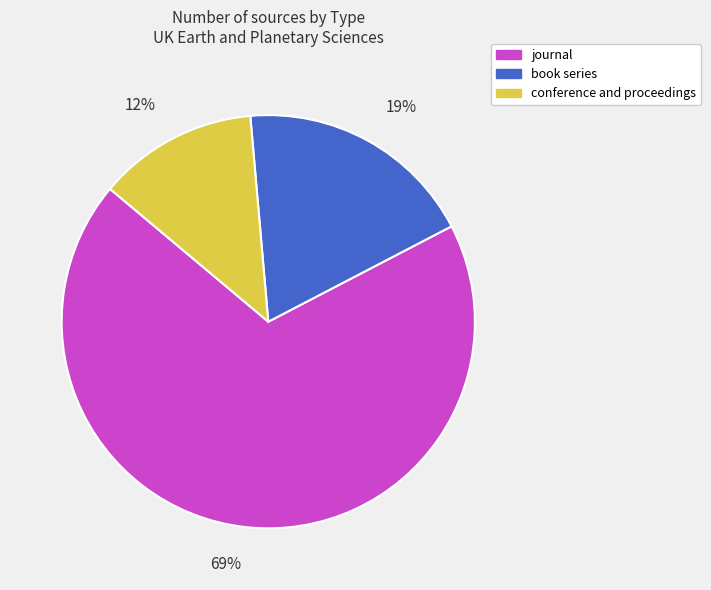

Count the number of slices in the pie.

3